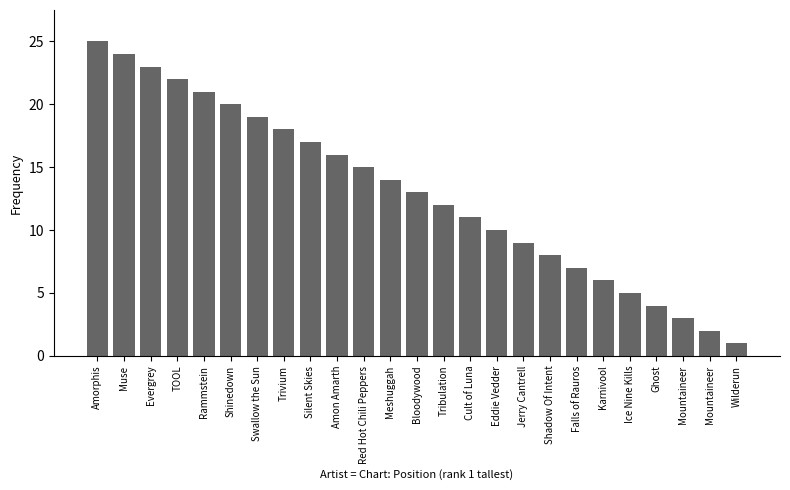

What is the value of the 21st bar from the left?

5